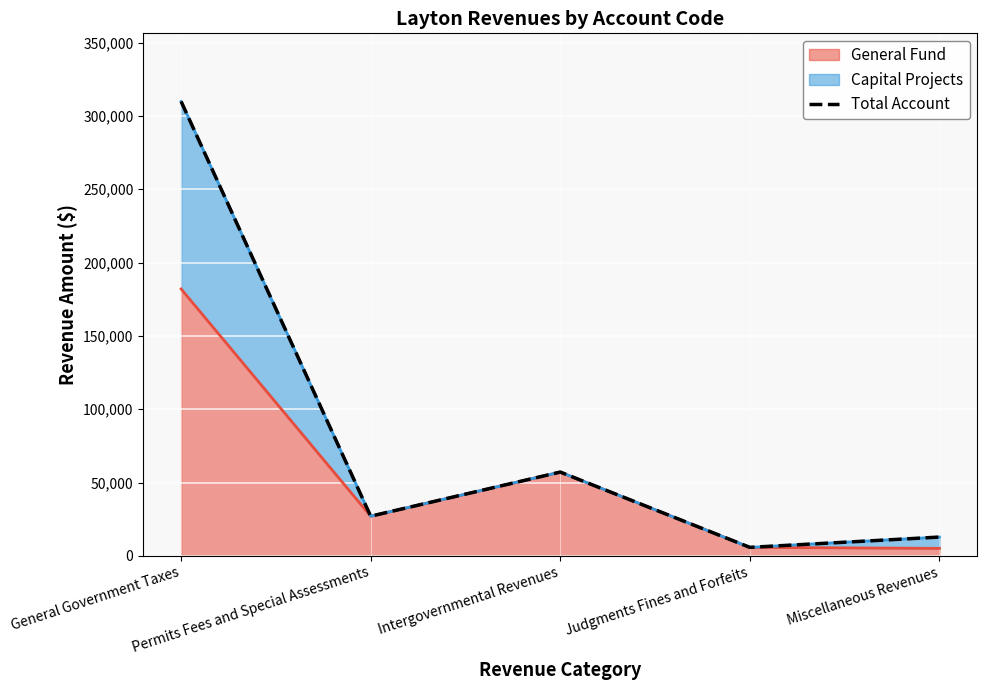

Reading right to left, list all the values displayed in this chart.

Miscellaneous Revenues=12803	Judgments Fines and Forfeits=5786	Intergovernmental Revenues=57120	Permits Fees and Special Assessments=27035	General Government Taxes=309787